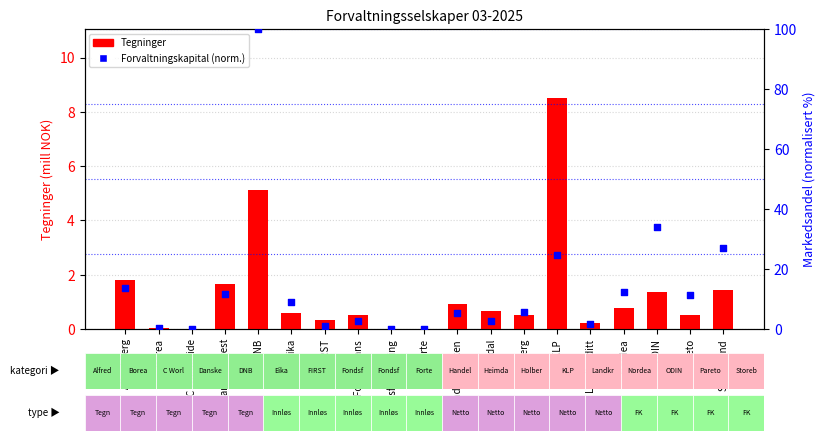

At which category is the sum across all series the highest?

DNB